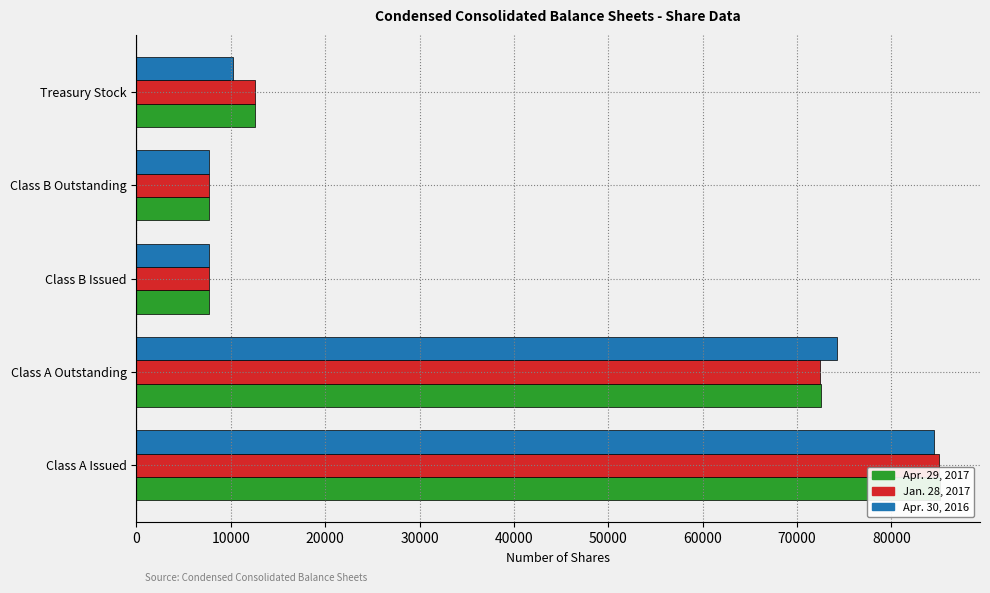

Are the bars grouped side by side (vs. stacked)?

Yes